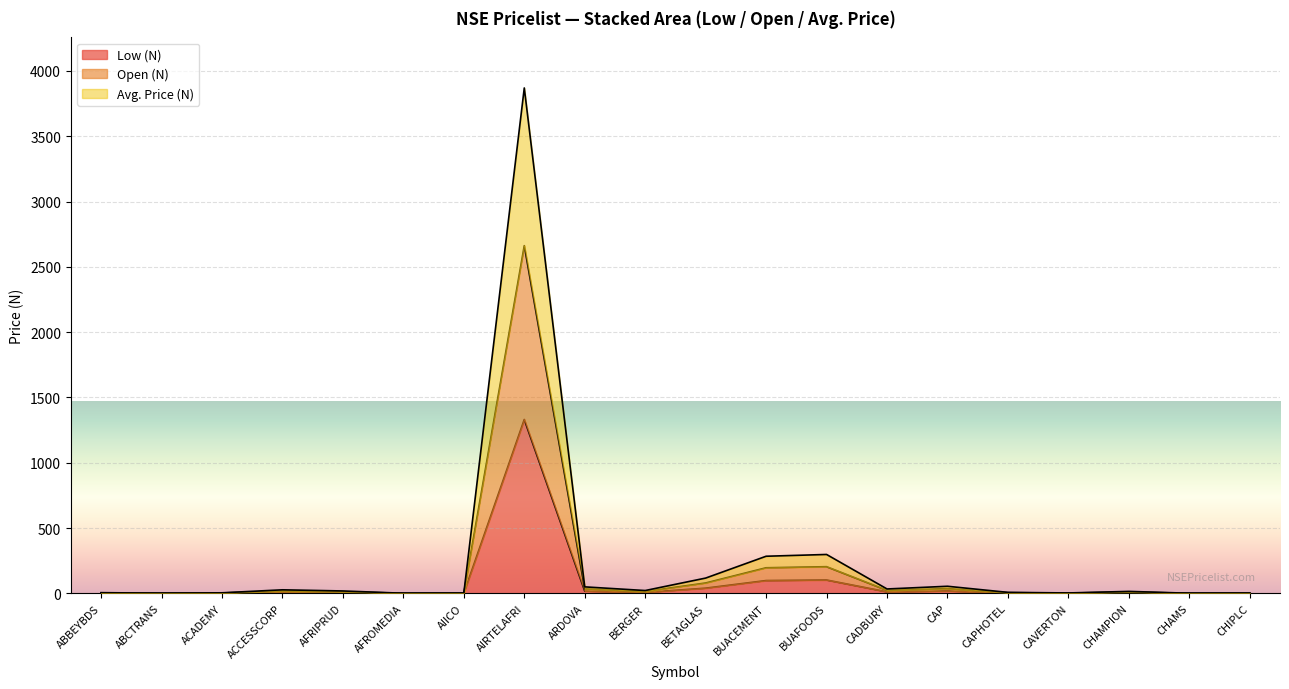

Which series has the largest range (max minus min)?

Avg. Price (N)